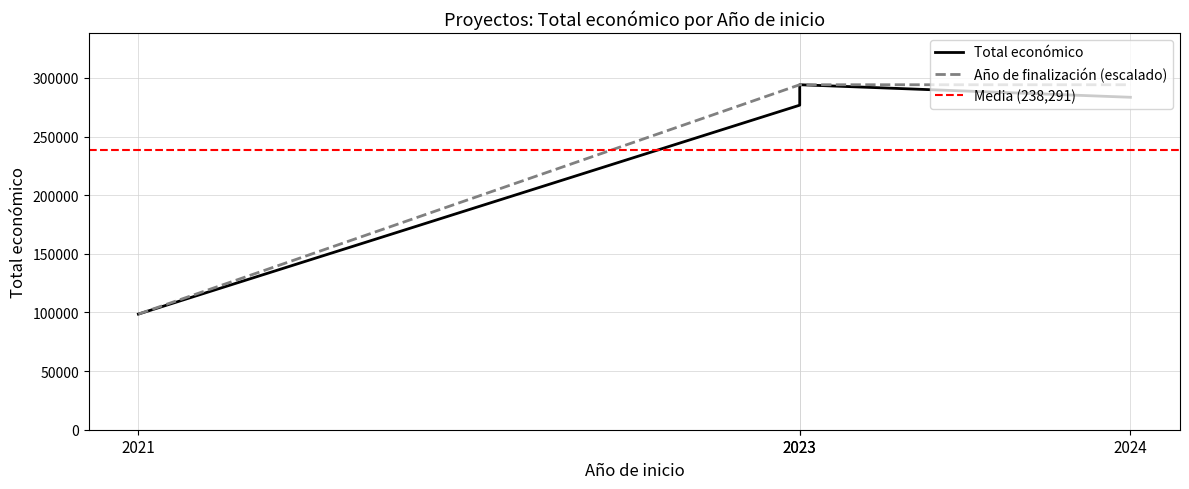

At which label does Total económico first exceed 283527?

2023